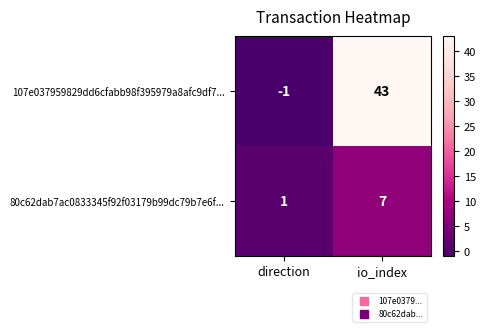

What is the spread (max minus min) of values at io_index?

36